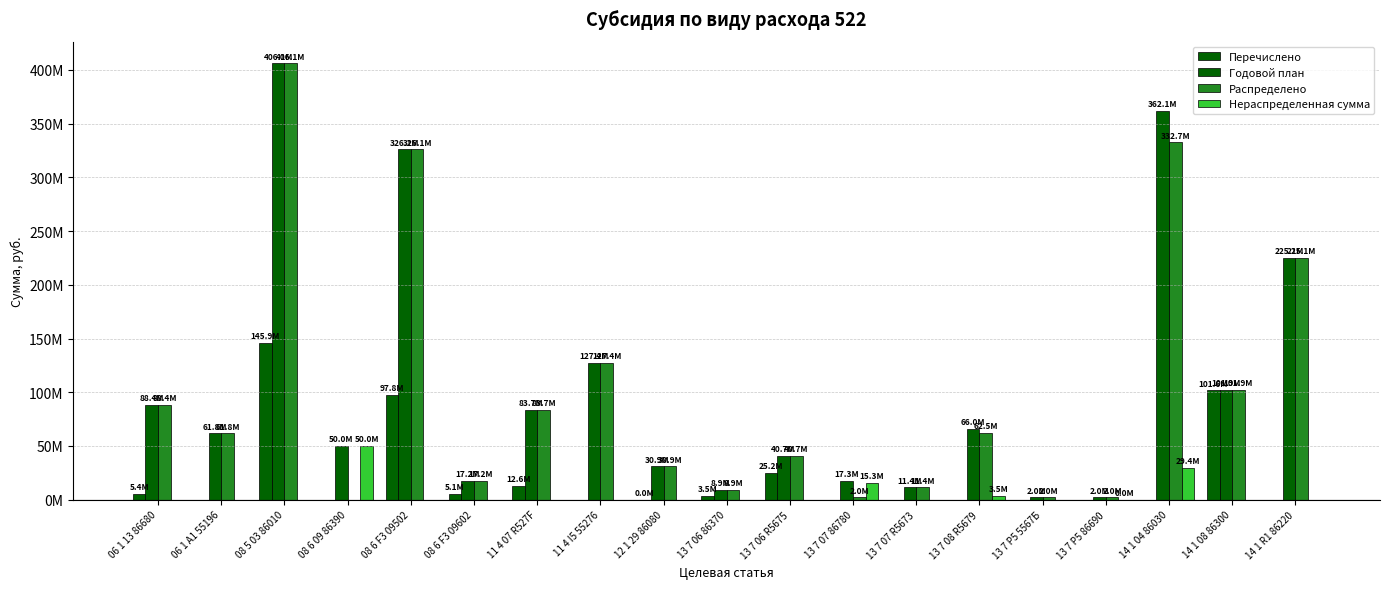

The Перечислено series shows -64195475.9 at 14 1 R1 86220. True or false?

False